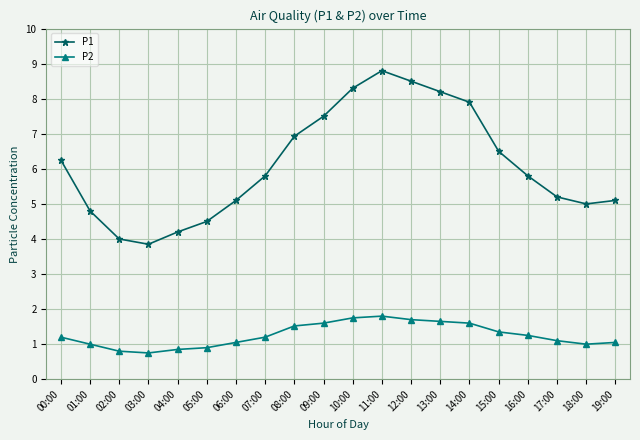

List the series in order of their overall mean, lowest first.

P2, P1